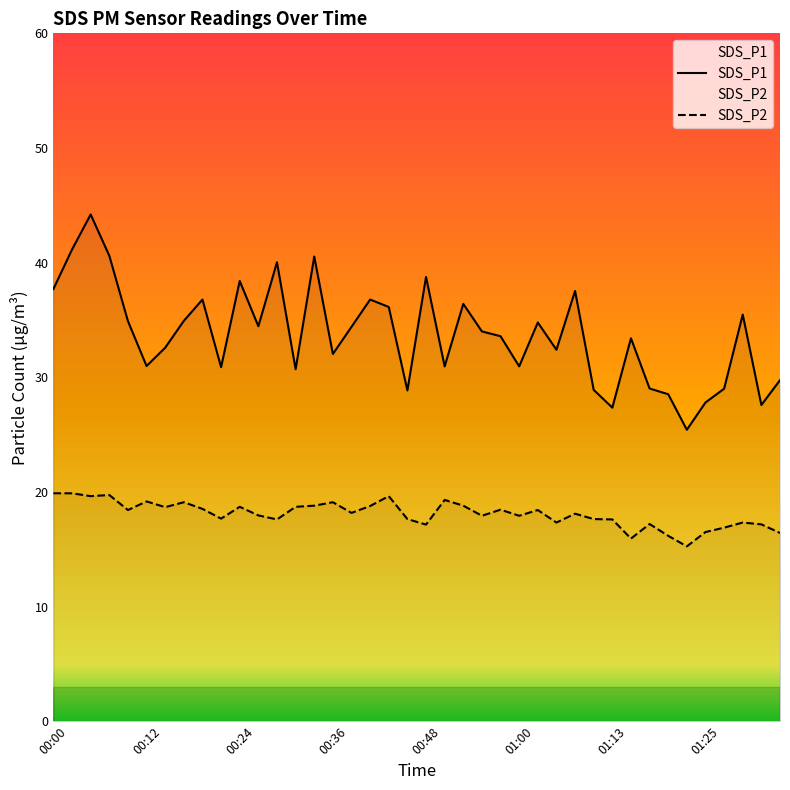

What is the minimum value shown in the chart?

15.2